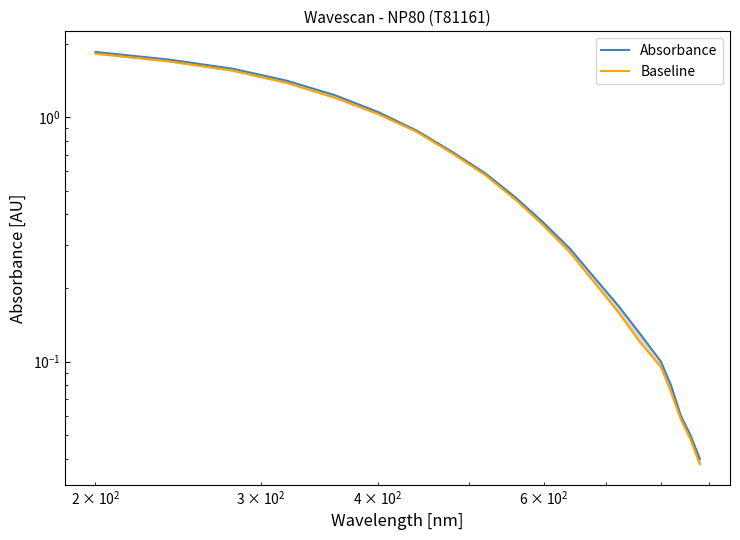

True or false: Absorbance and Baseline cross at least once.

False